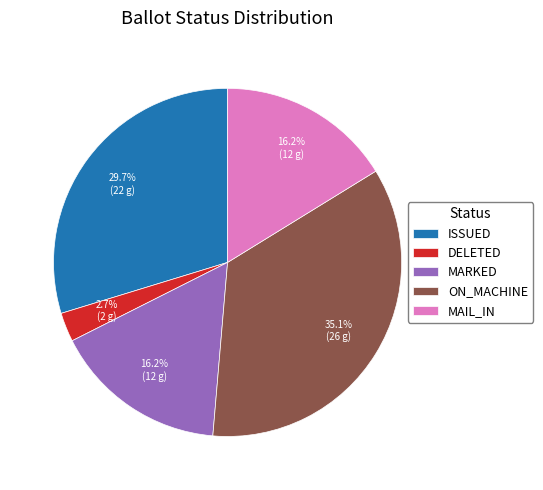

Combined, do MAIL_IN and ISSUED account for over 50%?

No